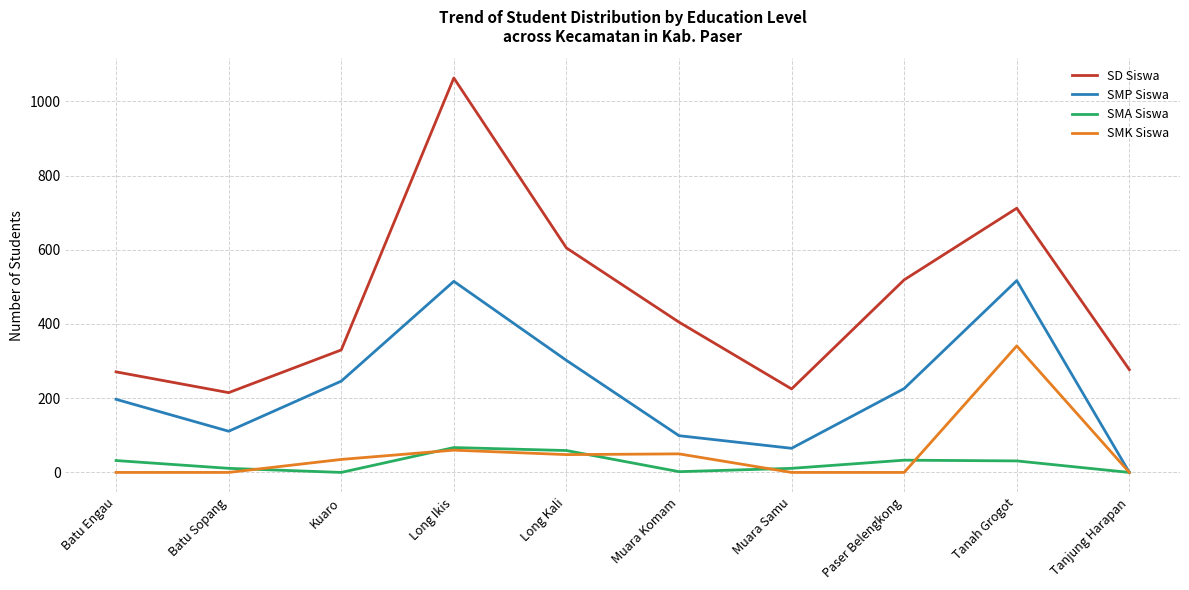

What are all the series names shown in the legend?

SD Siswa, SMP Siswa, SMA Siswa, SMK Siswa